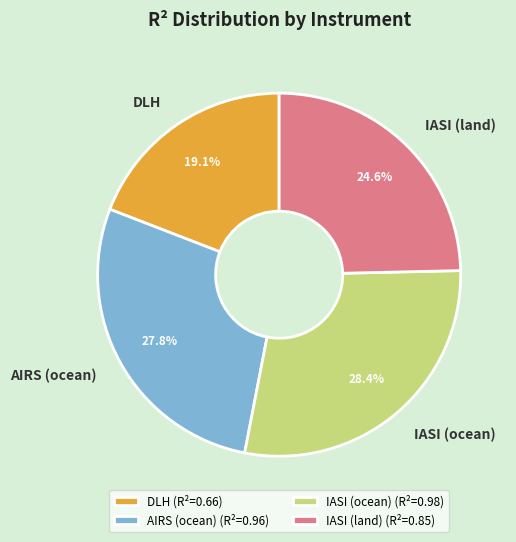

Does IASI (land) account for over 50% of the chart?

No